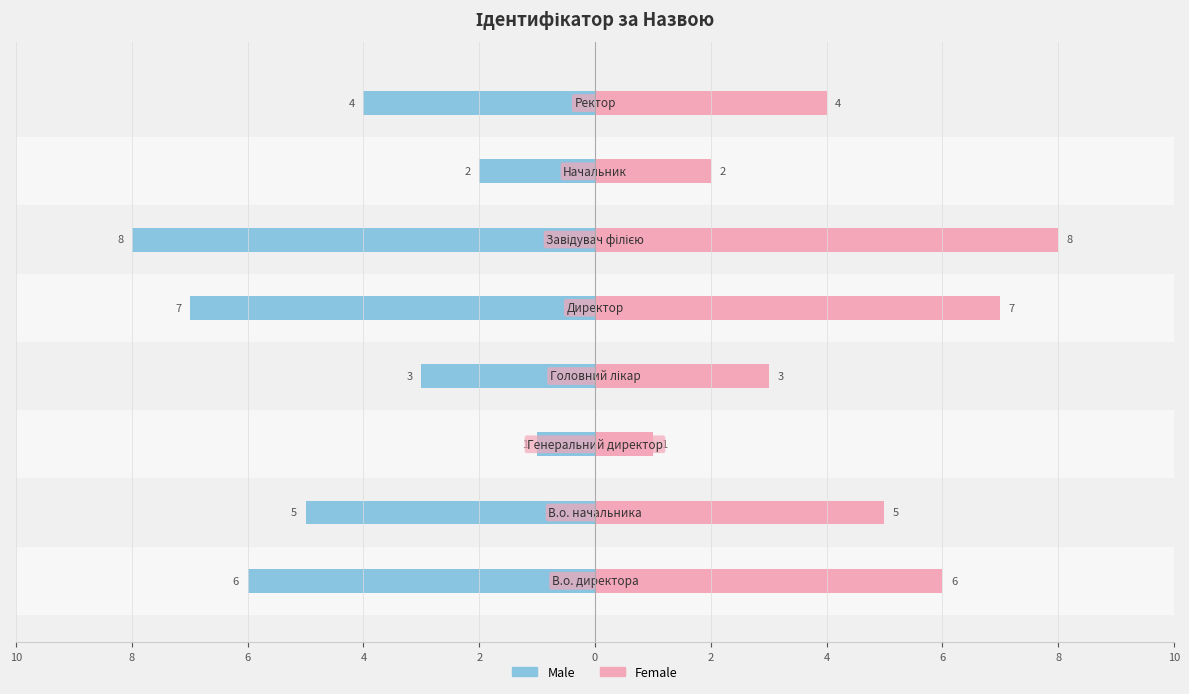

Rank the series at 4 from lowest to highest value.

Male, Female